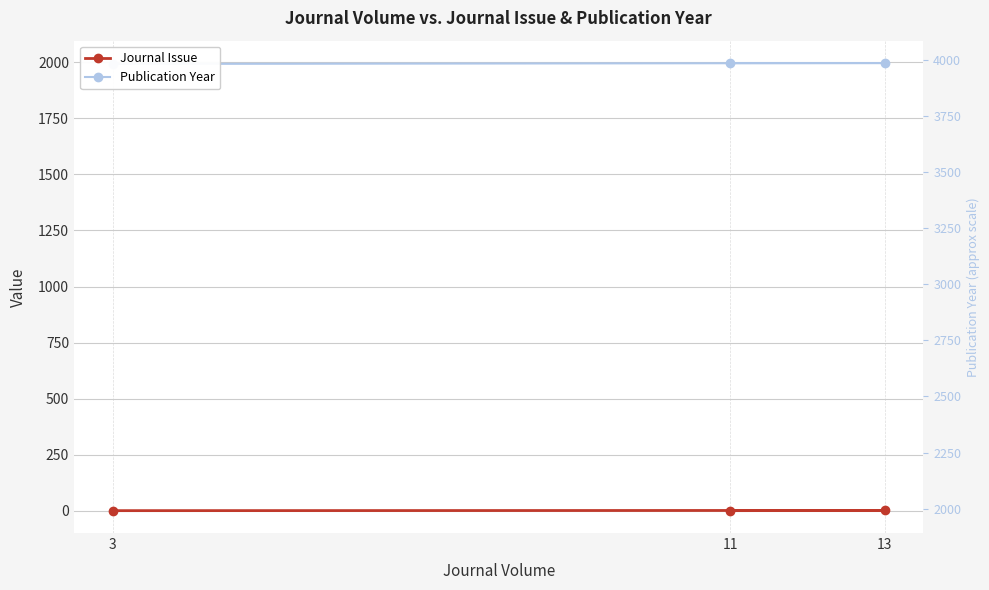

List the labels in order of Publication Year value, largest first.

11, 13, 3